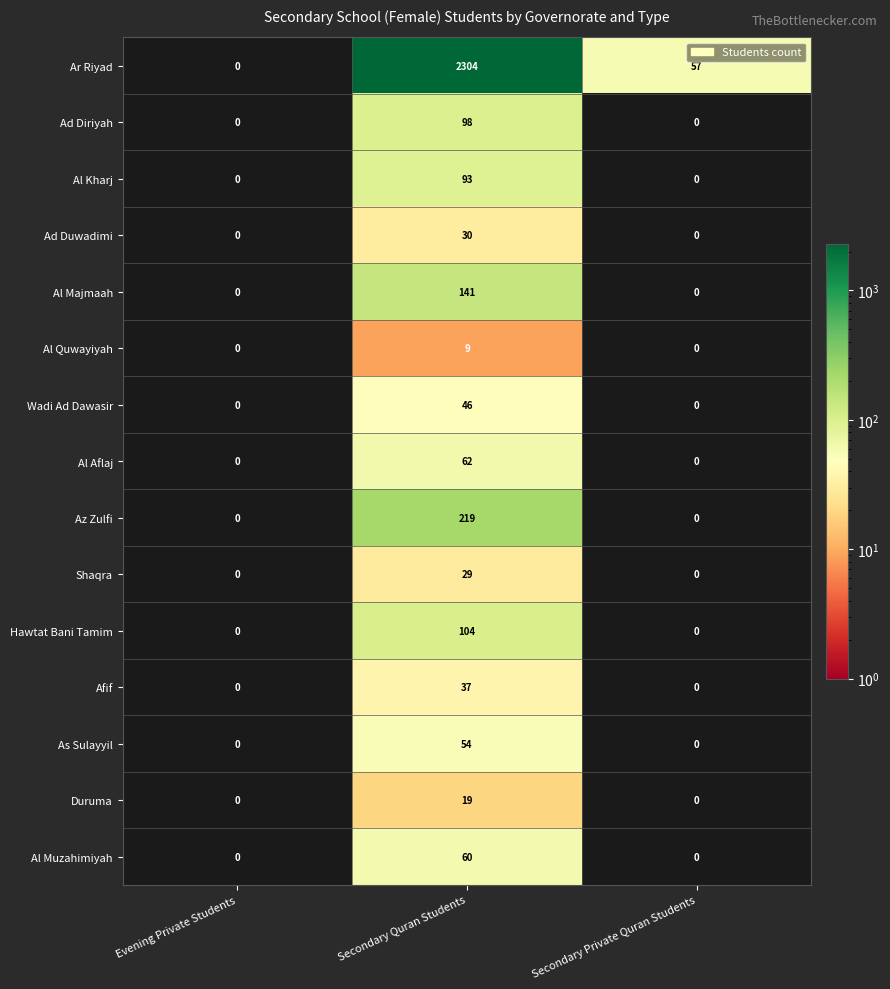

How many Az Zulfi values are between 0 and 219?

3